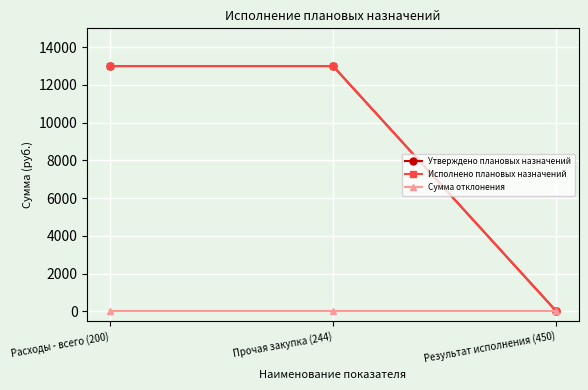

At which label is Сумма отклонения closest to 0?

Расходы - всего (200)